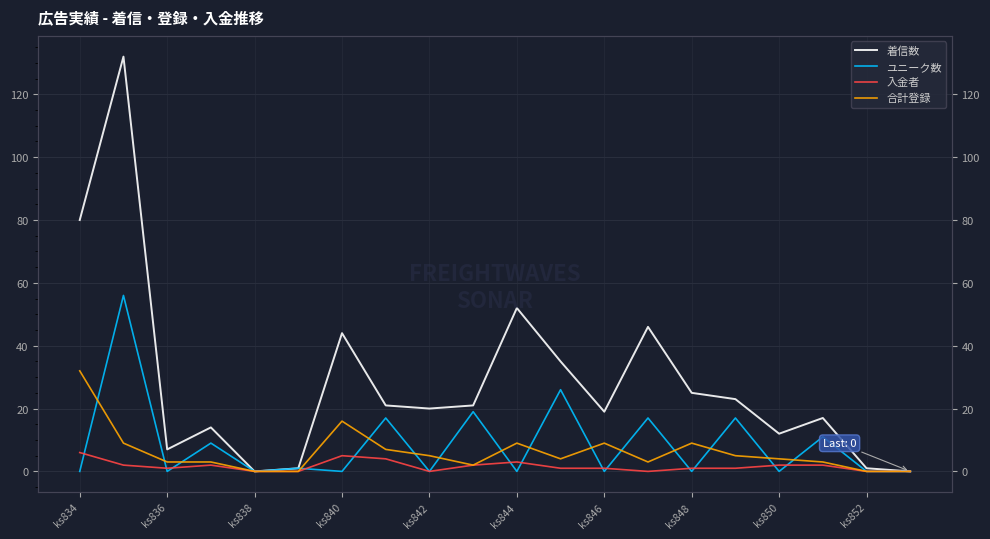

How many lines are shown in the chart?

4